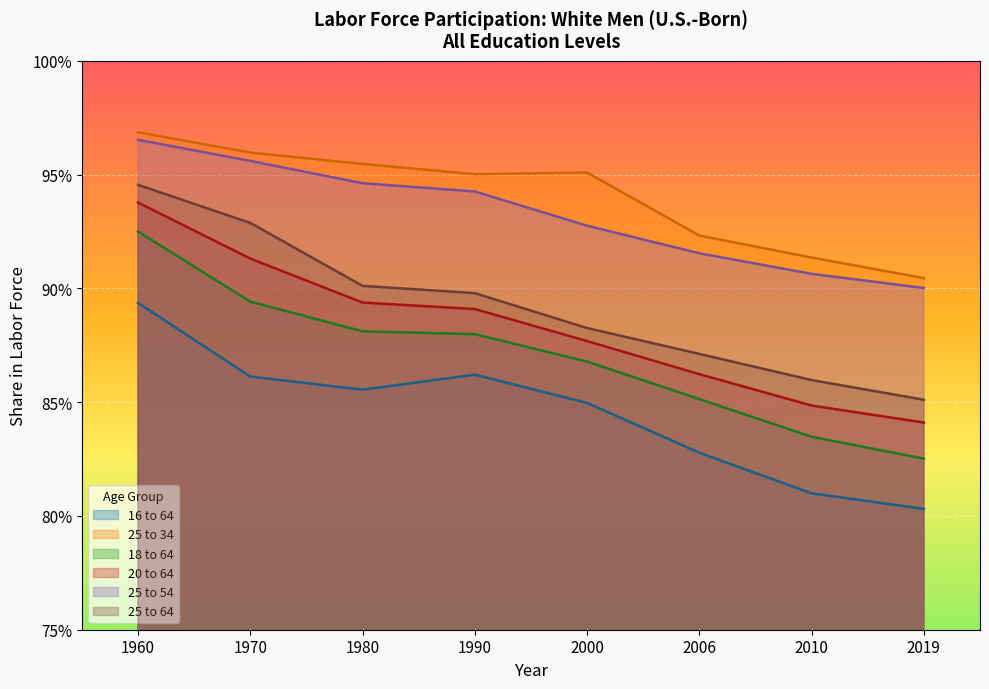

What are all the series names shown in the legend?

16 to 64, 25 to 34, 18 to 64, 20 to 64, 25 to 54, 25 to 64